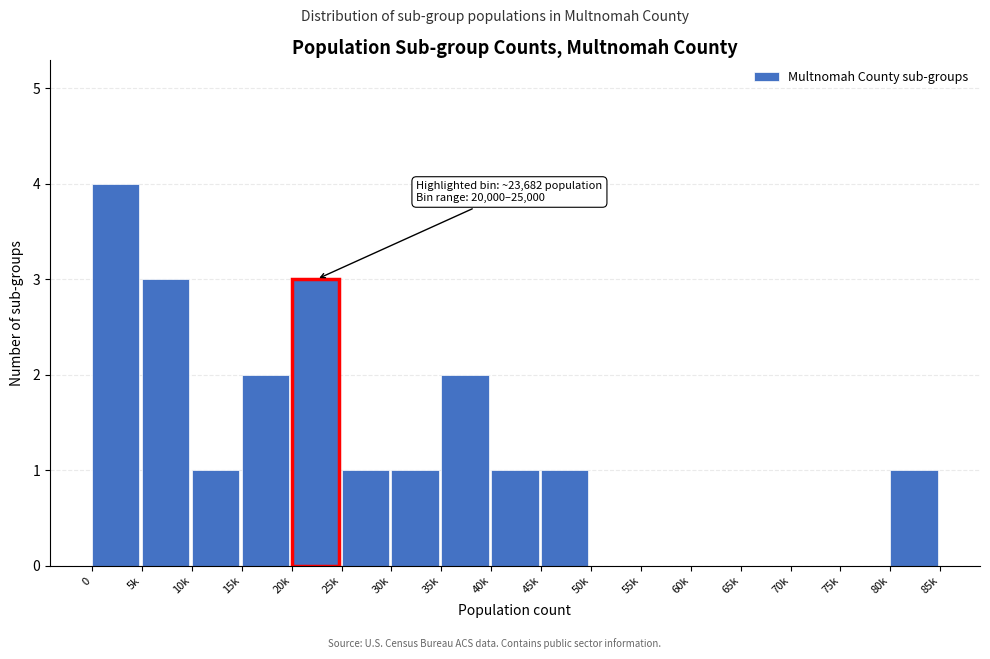

Reading left to right, transcribe all the data shown in this chart.

0=4	5k=3	10k=1	15k=2	20k=3	25k=1	30k=1	35k=2	40k=1	45k=1	50k=0	55k=0	60k=0	65k=0	70k=0	75k=0	80k=1